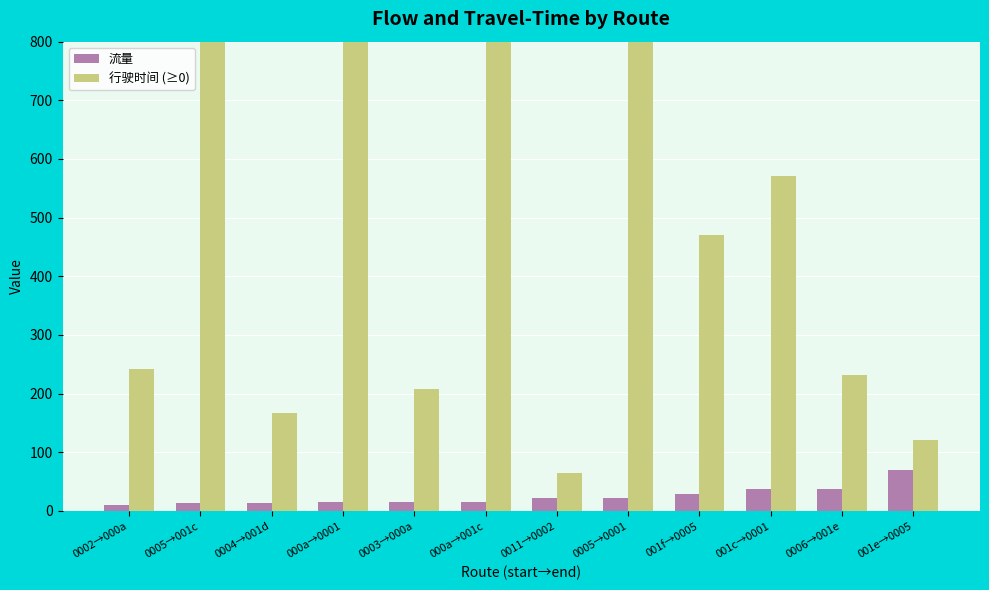

What position from the right is 0004→001d?

10